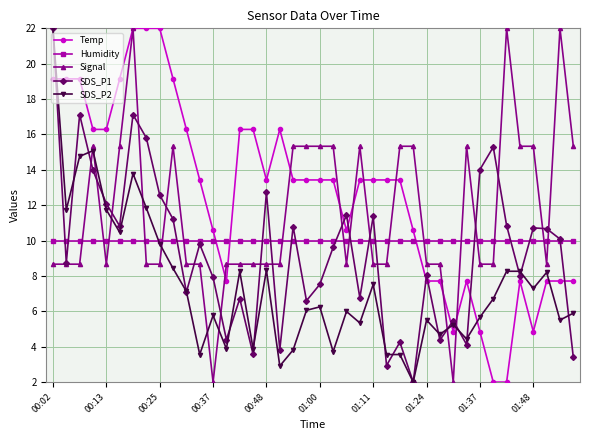

What is the highest value of the Signal series?

22.0